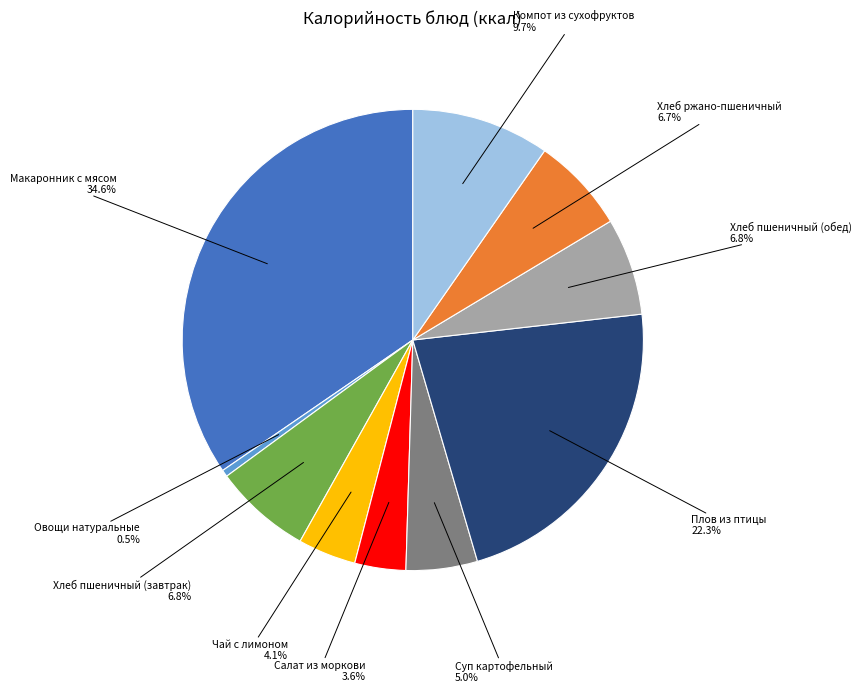

To the nearest percent, what is the difference between the largest and smallest slice percentages?

34%